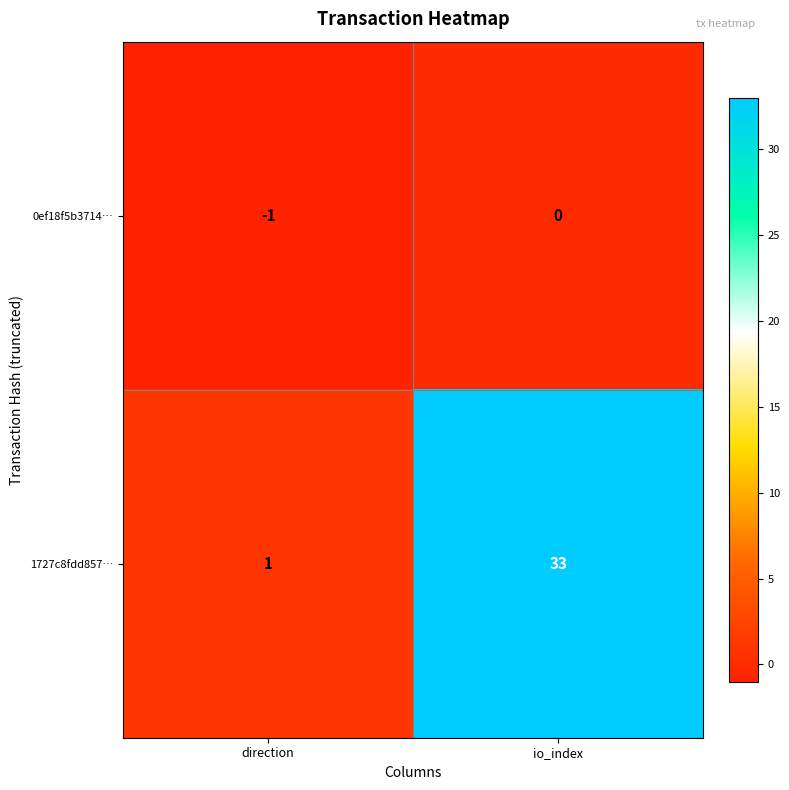

What is the maximum value shown in the chart?

33